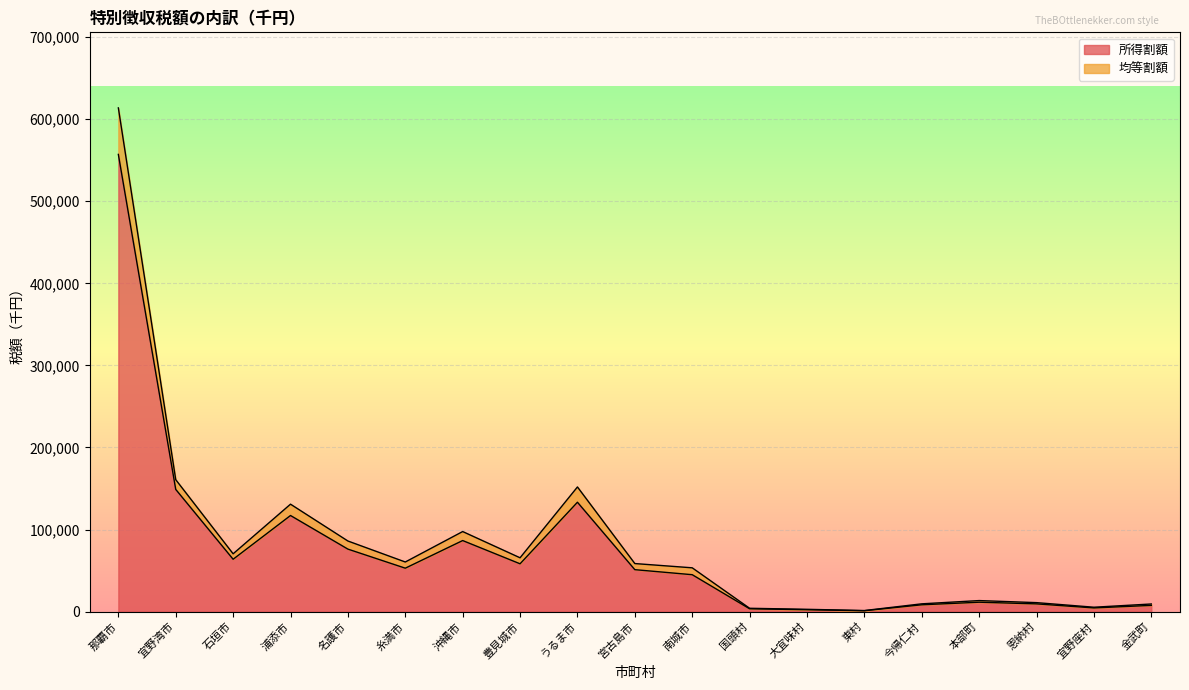

How many data points in 均等割額 are above 58604?

9